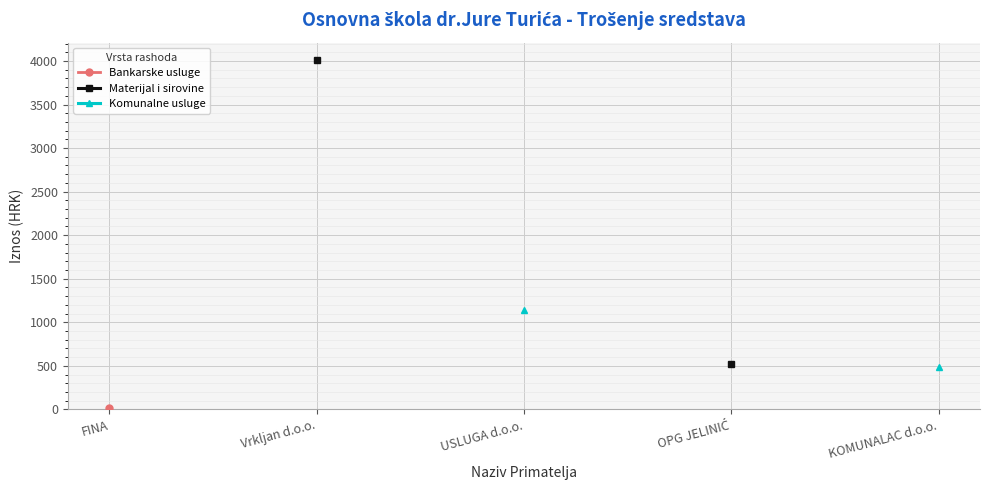

What is the label of the 4th point from the right?

Vrkljan d.o.o.